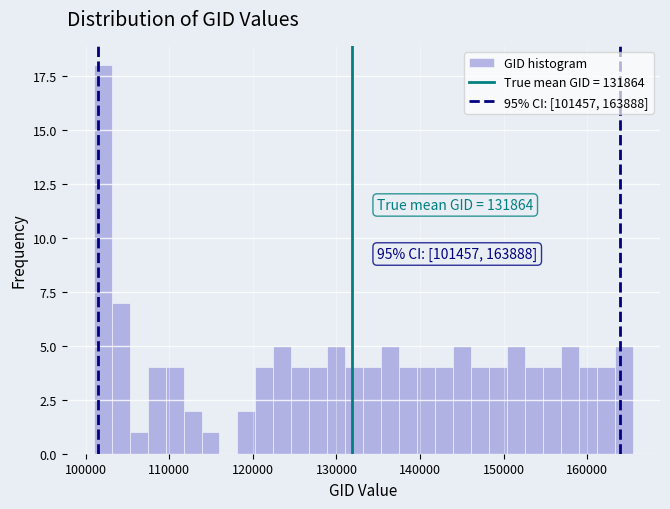

Read against the x-axis, roughly where is the centre of the tallest bar?

102000